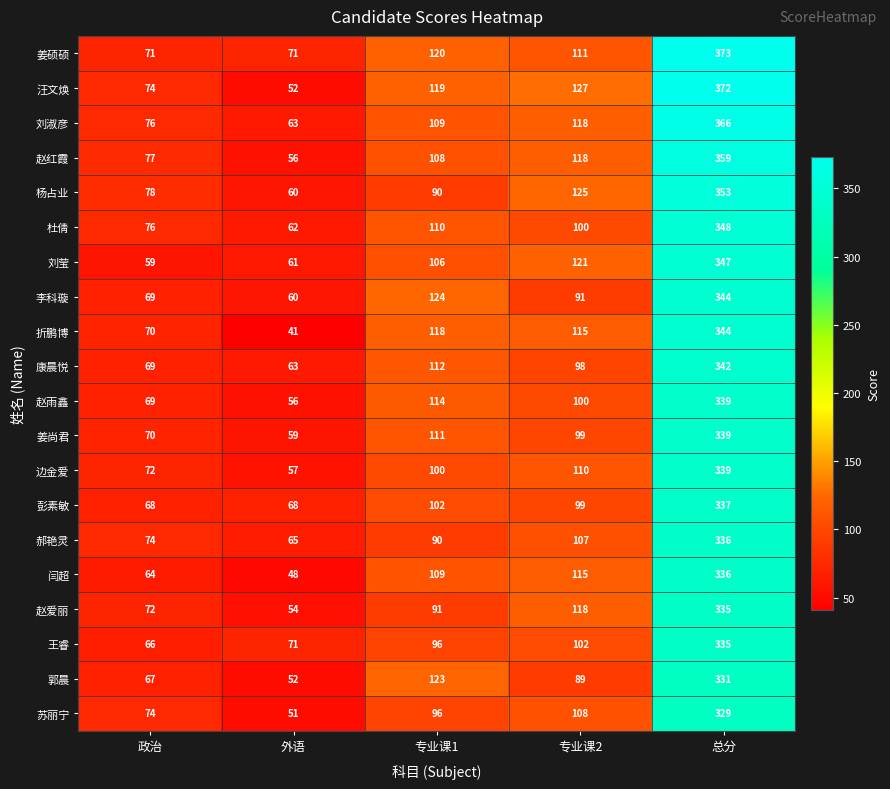

The value of 汪文焕 at 政治 is 74. True or false?

True